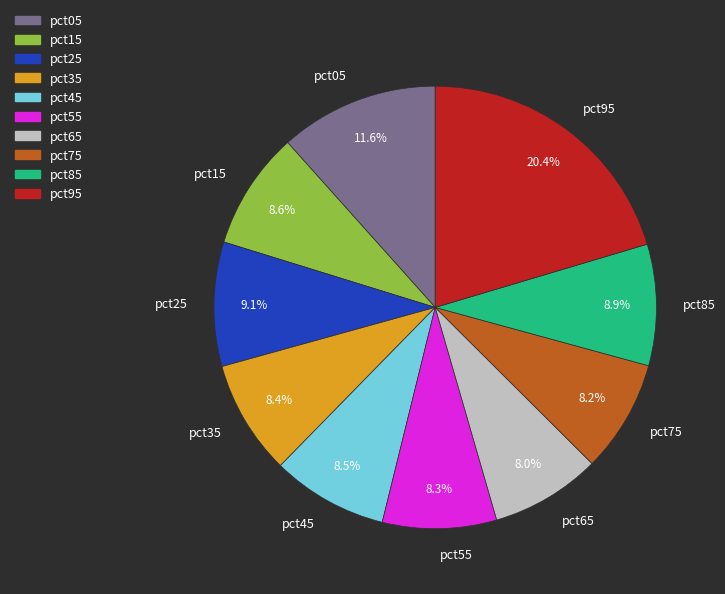

Is it true that pct15 is 9% of the pie?

True